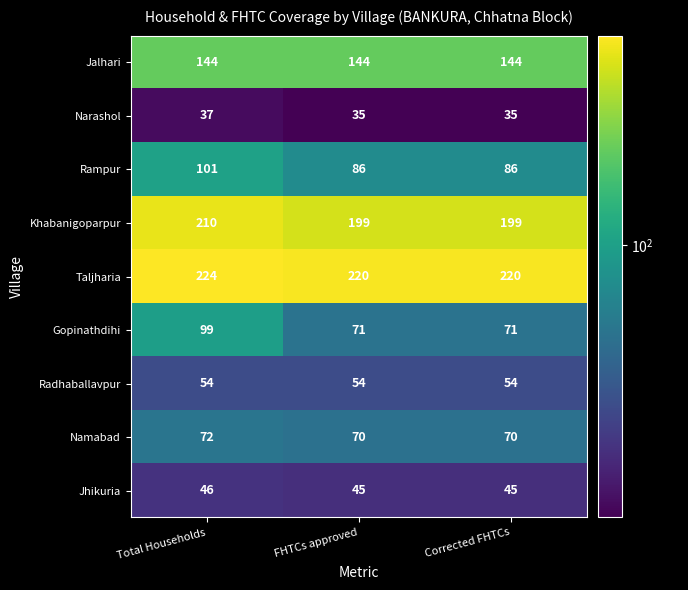

What is the total value across all series at Corrected FHTCs?

924